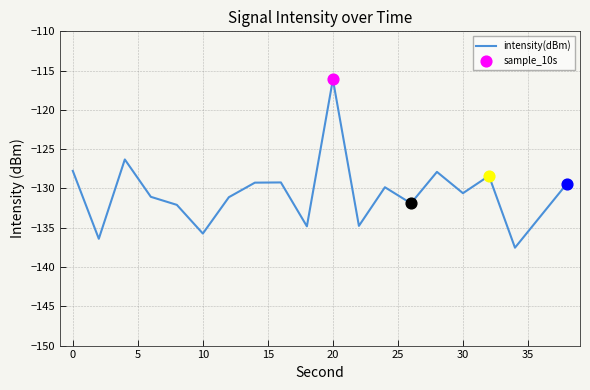

What is the difference between the maximum and minimum values?

21.4